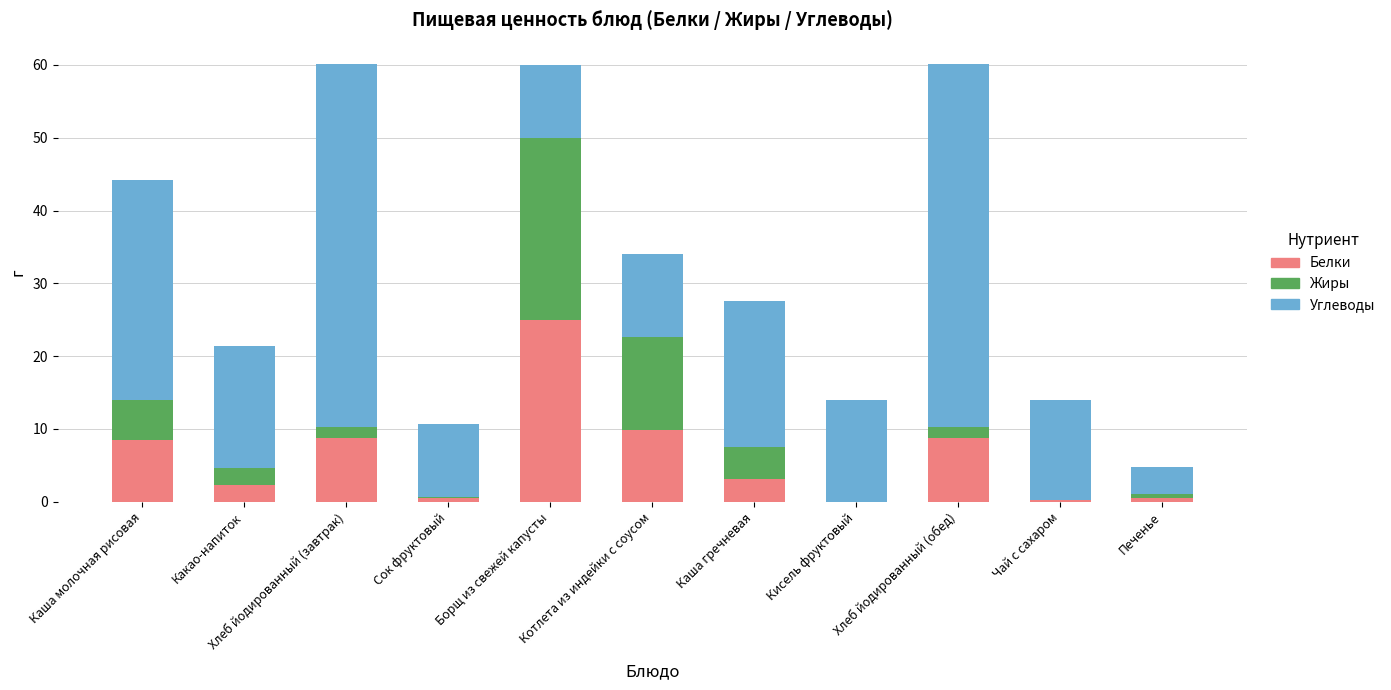

How many data points in Белки are above 3?

6